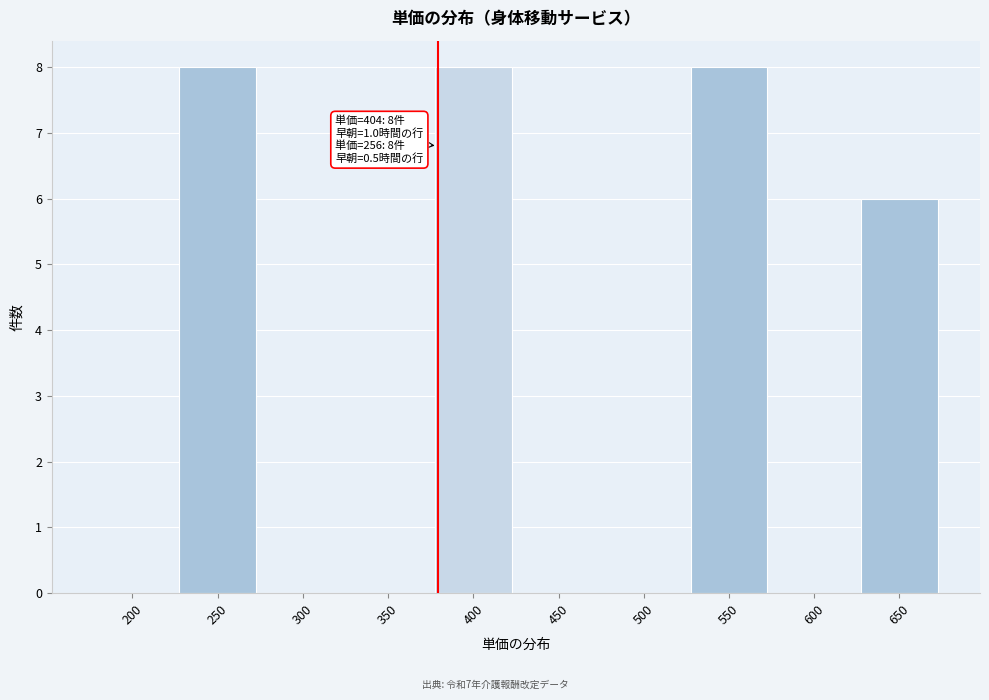

Reading left to right, extract all data points from this chart.

200=0	250=8	300=0	350=0	400=8	450=0	500=0	550=8	600=0	650=6